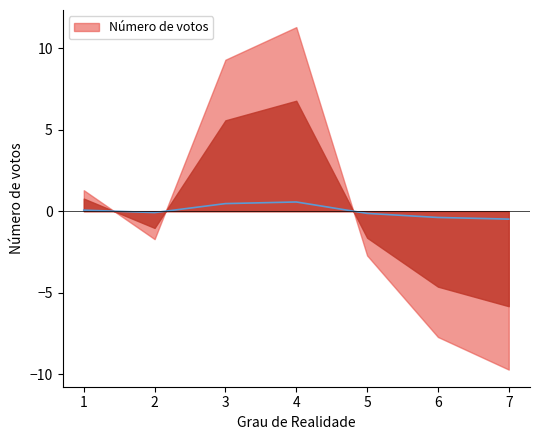

How many points are lower than both their immediate neighbors (excluding endpoints)?

1